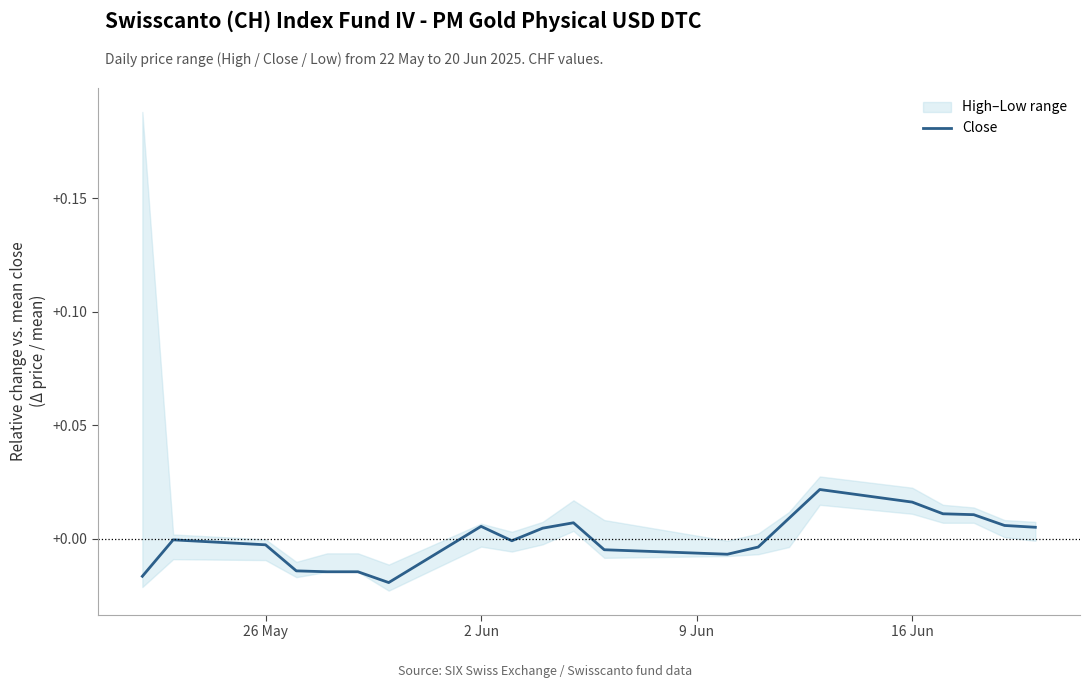

The chart shows a value of 0.0 at 14. True or false?

False